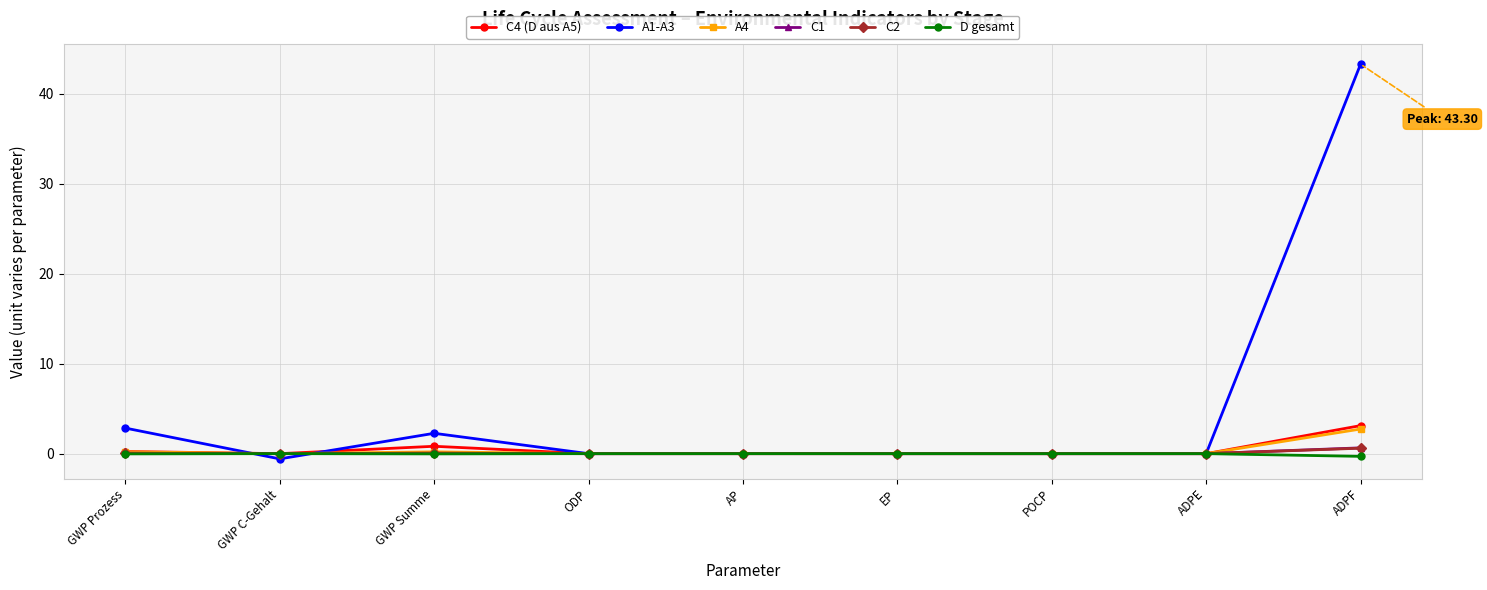

The C2 series shows 0.0 at GWP Summe. True or false?

True